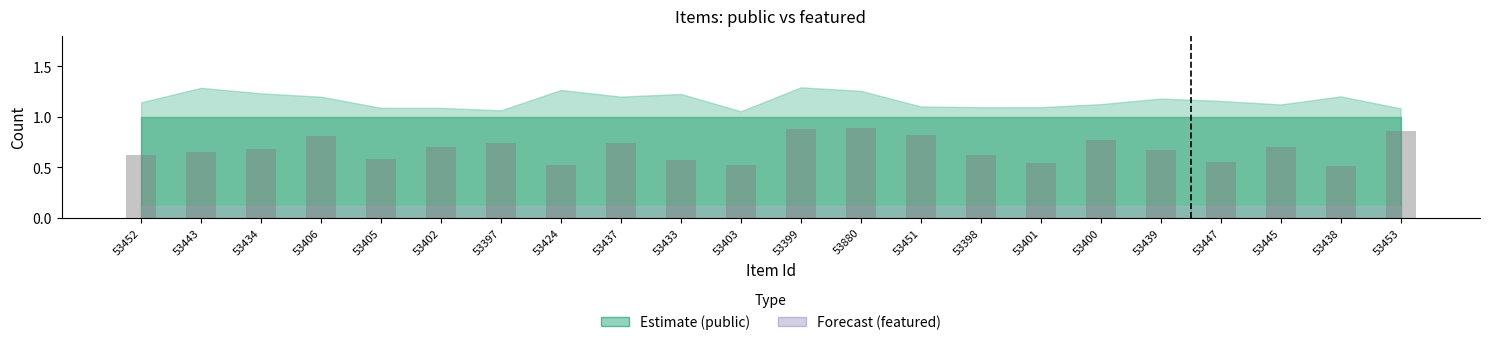

True or false: the data shows 0.5 at 53447.

True